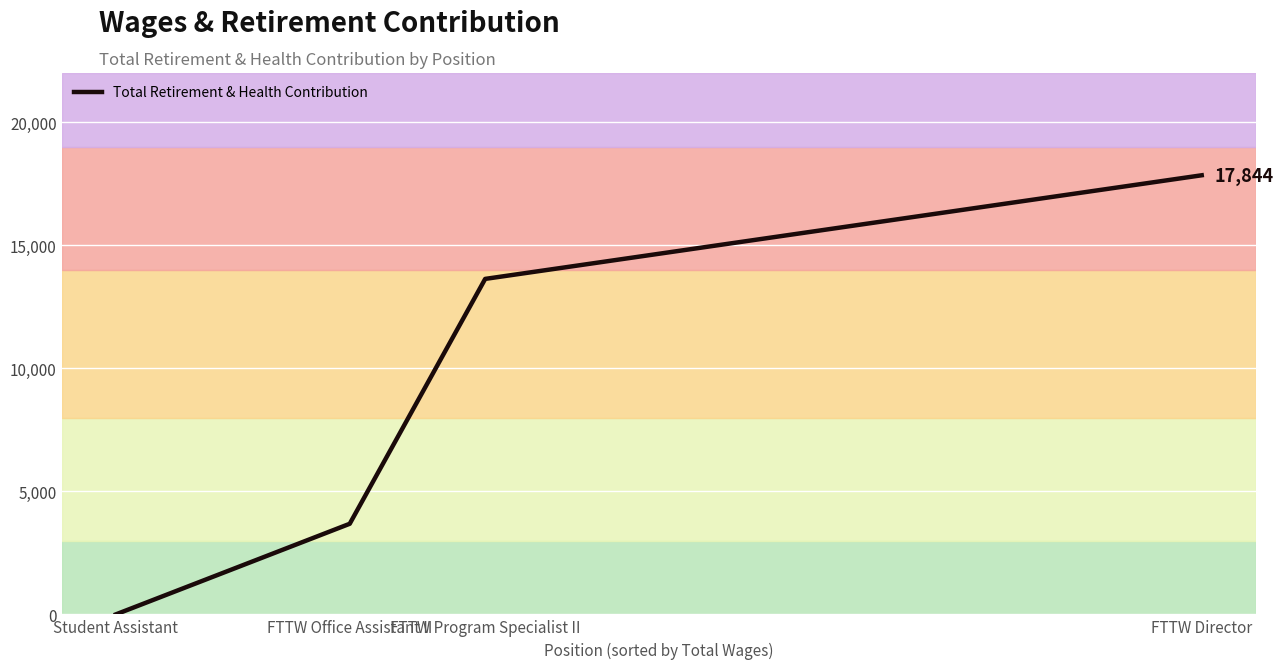

Is it true that the value at FTTW Director is 17843.9?

True